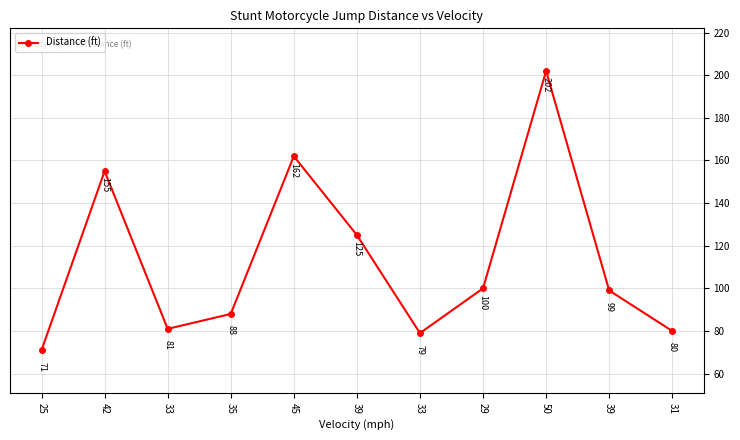

Does the chart have visible grid lines?

Yes